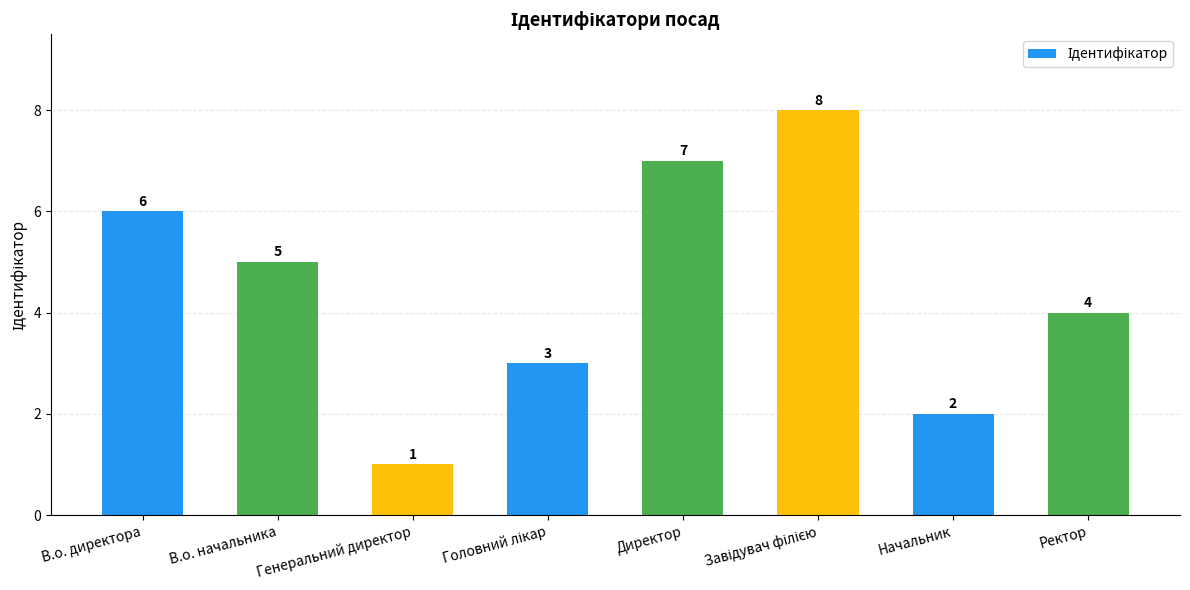

The value at Генеральний директор is 2. True or false?

False